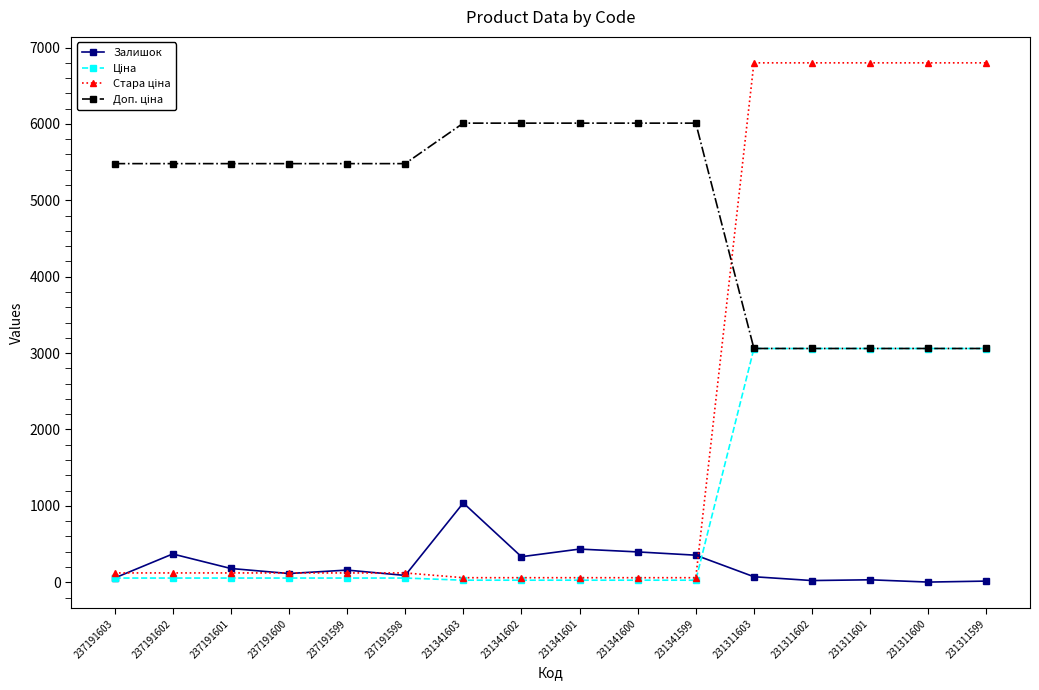

What is the maximum value shown in the chart?

6799.2